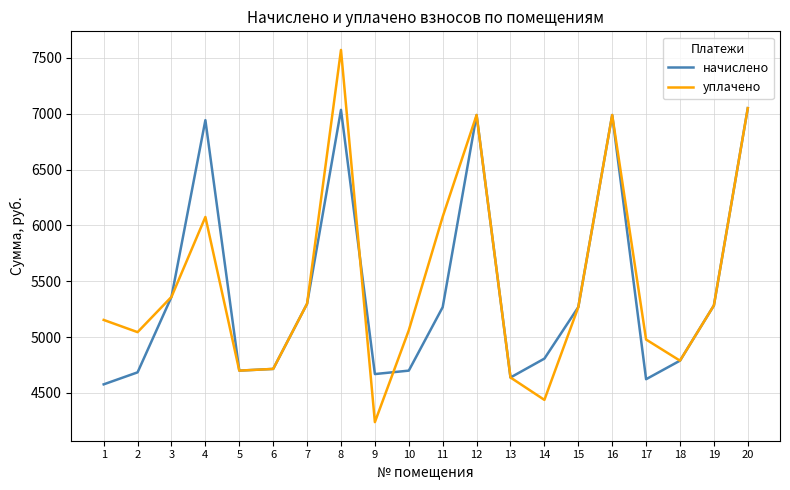

Rank the series at 8 from lowest to highest value.

начислено, уплачено